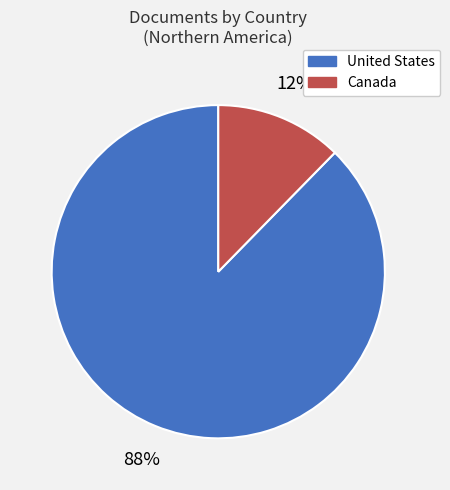

Rank the categories by value from highest to lowest.

United States, Canada